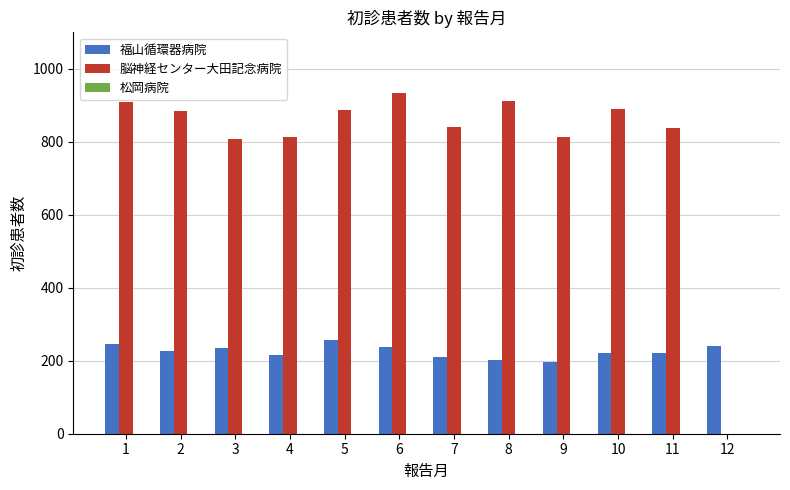

Between 1 and 7, which series saw the biggest shift?

脳神経センター大田記念病院